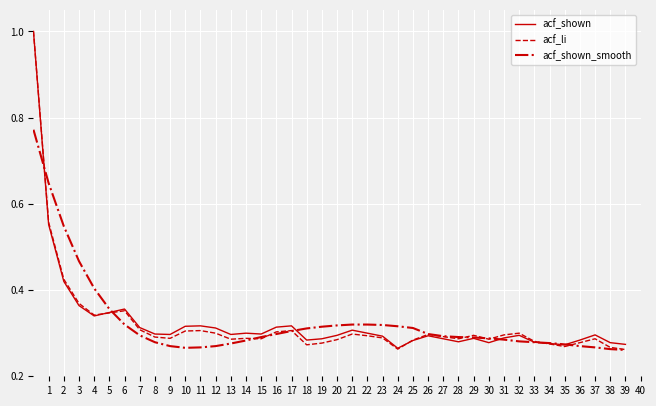

Does the chart display data point markers on the line(s)?

No